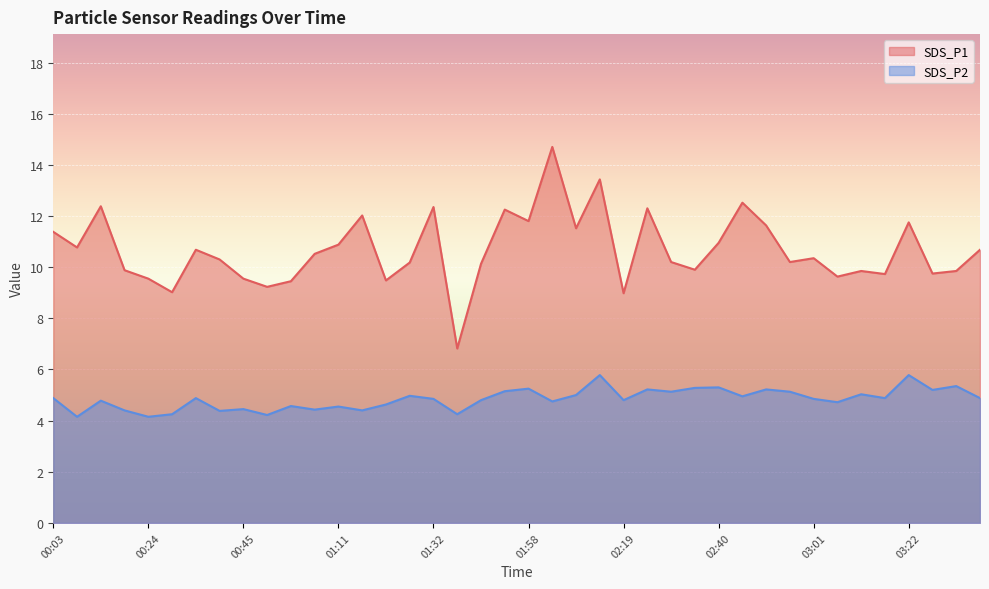

Reading left to right, transcribe all the data shown in this chart.

SDS_P1: 11.4	10.8	12.4	9.9	9.6	9.0	10.7	10.3	9.6	9.2	9.4	10.5	10.9	12.0	9.5	10.2	12.3	6.8	10.1	12.2	11.8	14.7	11.5	13.4	9.0	12.3	10.2	9.9	10.9	12.5	11.6	10.2	10.3	9.6	9.8	9.7	11.8	9.8	9.8	10.7
SDS_P2: 4.9	4.2	4.8	4.4	4.2	4.2	4.9	4.4	4.5	4.2	4.6	4.4	4.5	4.4	4.6	5.0	4.8	4.2	4.8	5.2	5.2	4.8	5.0	5.8	4.8	5.2	5.1	5.3	5.3	5.0	5.2	5.1	4.8	4.7	5.0	4.9	5.8	5.2	5.3	4.9